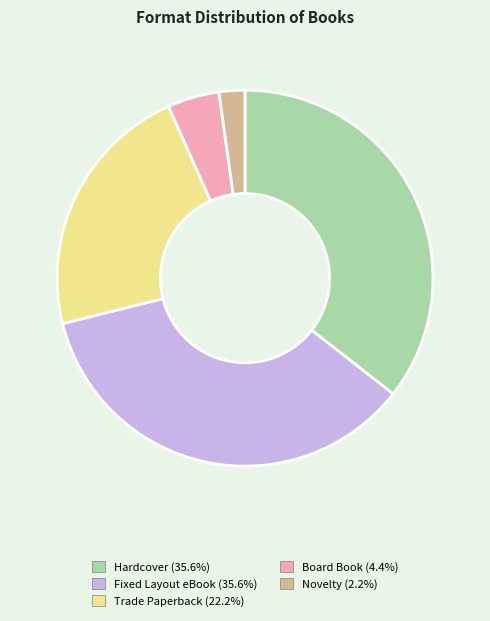

Does any single category account for the majority?

No